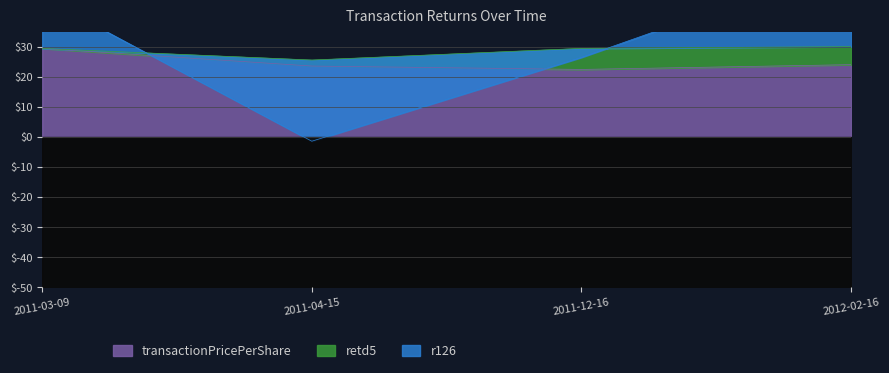

What is the label of the 1st point from the left?

2011-03-09